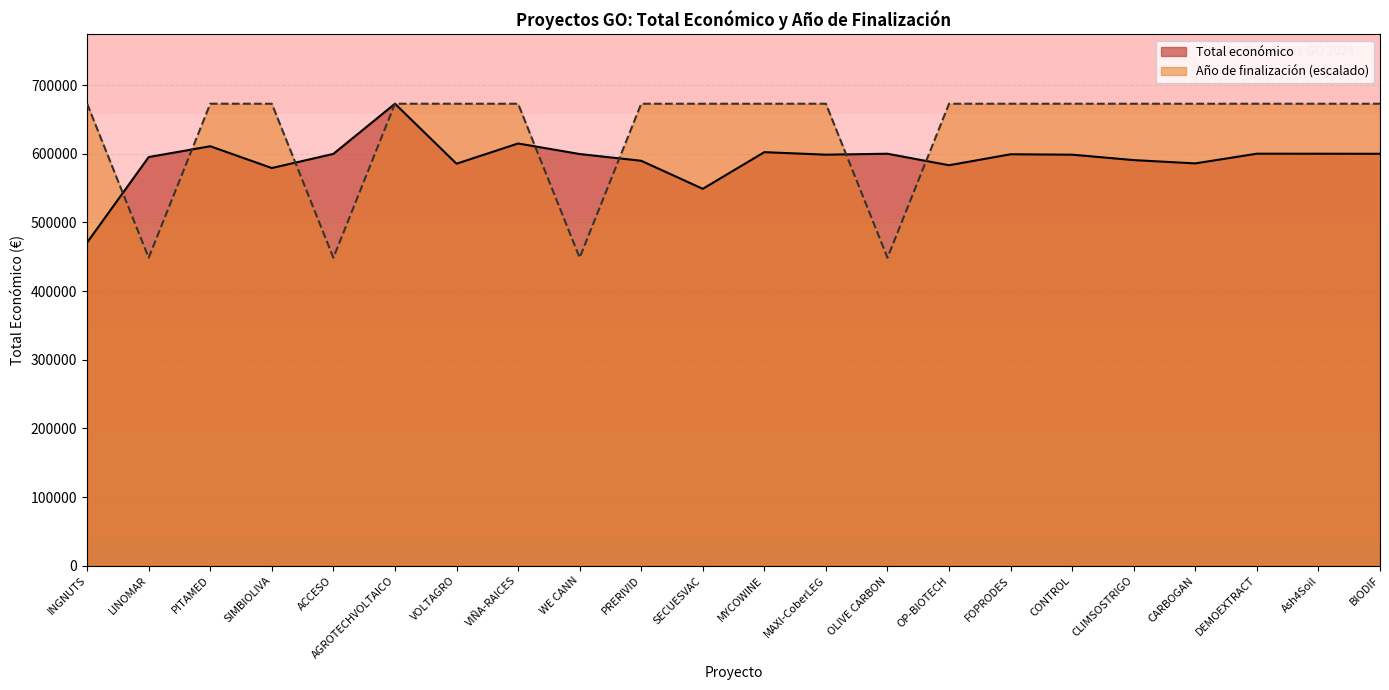

At which category is the sum across all series the highest?

AGROTECHVOLTAICO